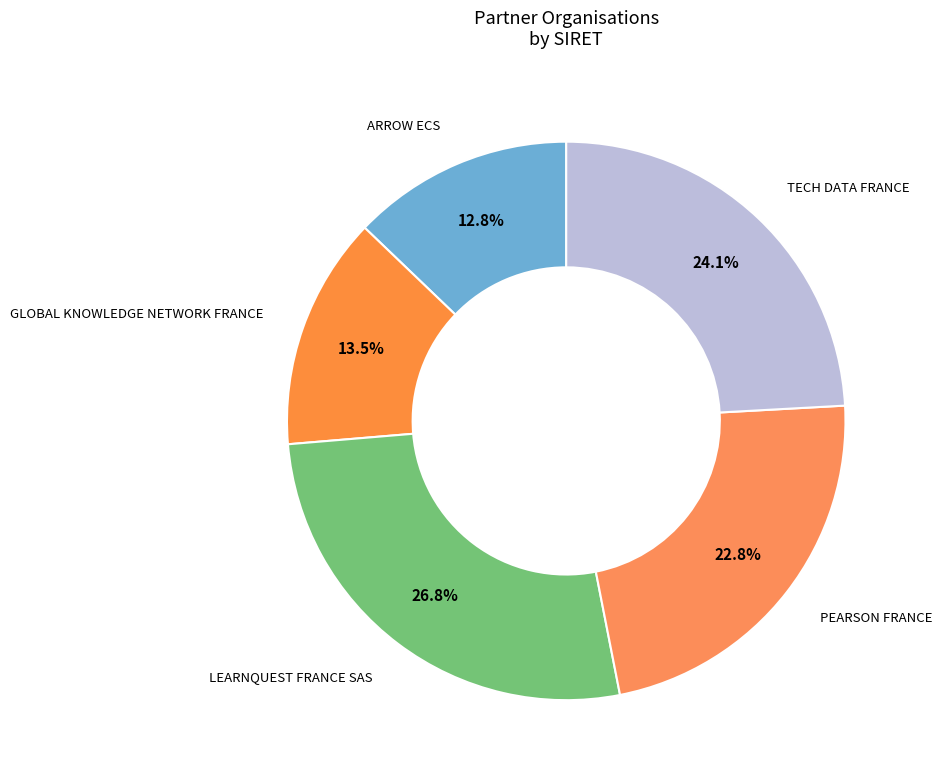

The TECH DATA FRANCE slice represents 24% of the pie. True or false?

True